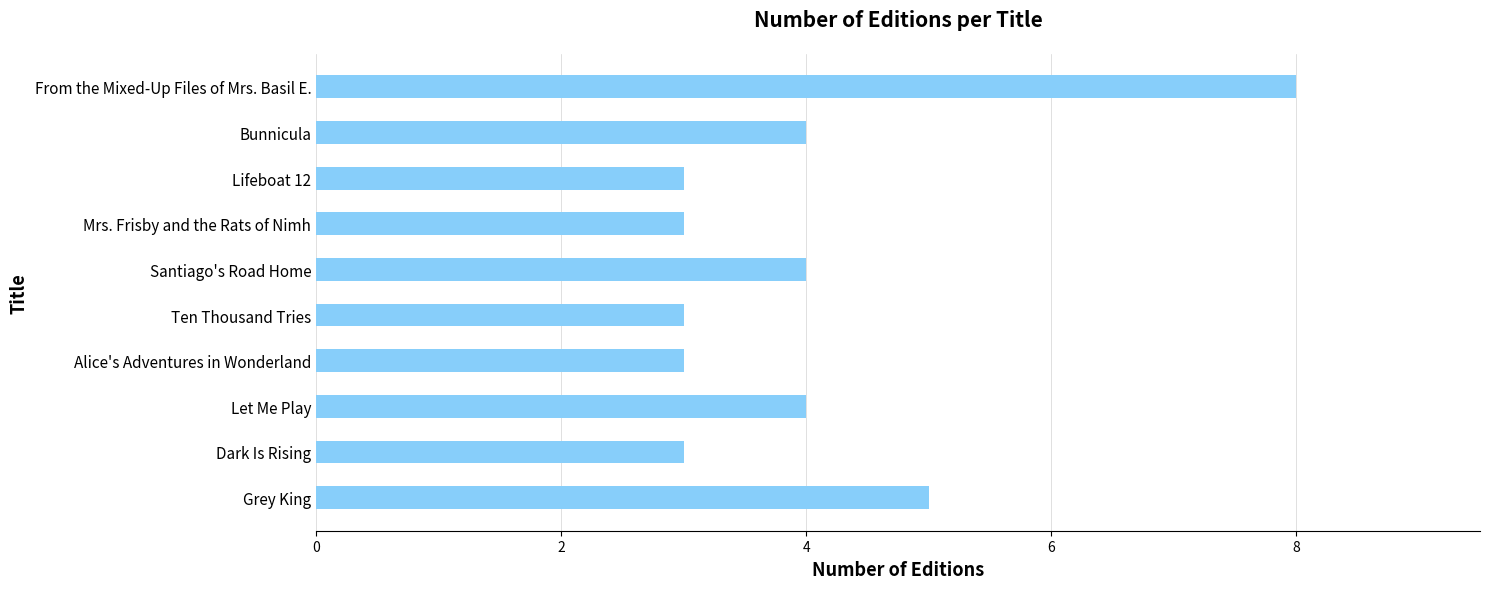

Count the values in the range 3 to 4.

8